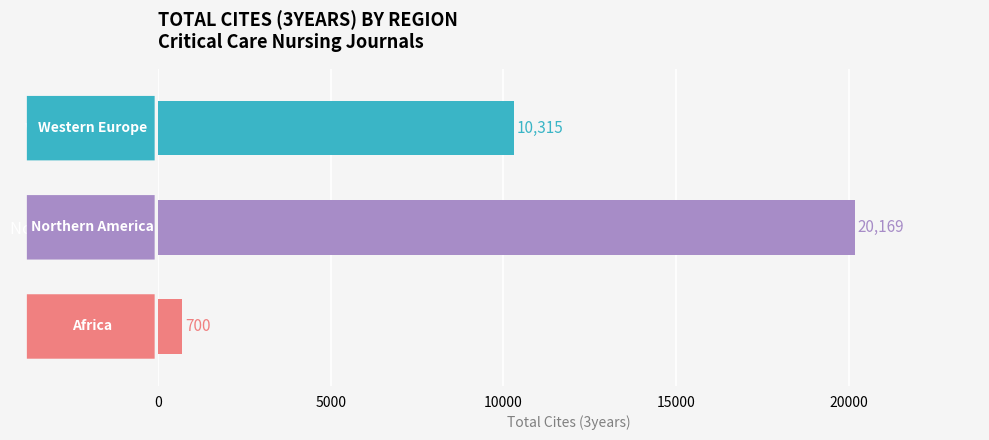

Reading top to bottom, transcribe all the data shown in this chart.

Western Europe=10315	Northern America=20169	Africa=700